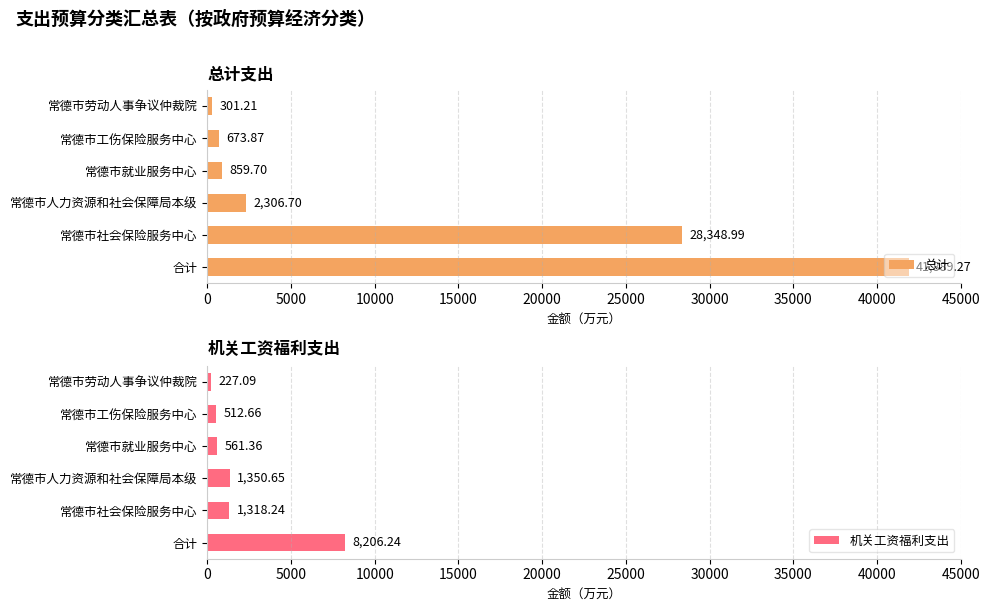

At 0, list the series in order from largest to smallest.

总计, 机关工资福利支出